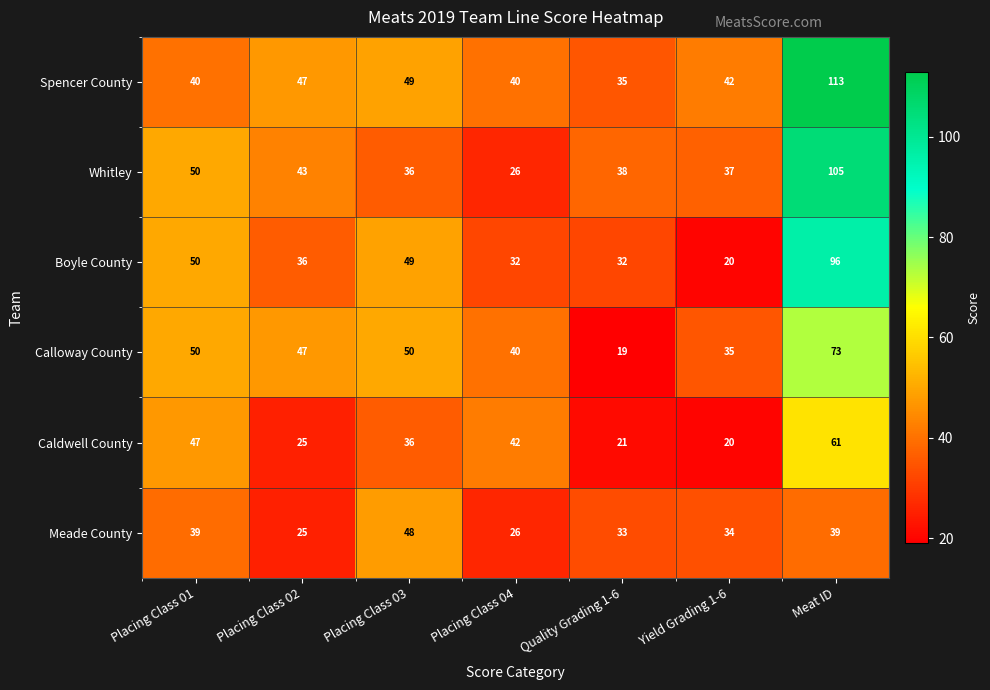

At which category does the chart reach its minimum across all series?

Quality Grading 1-6